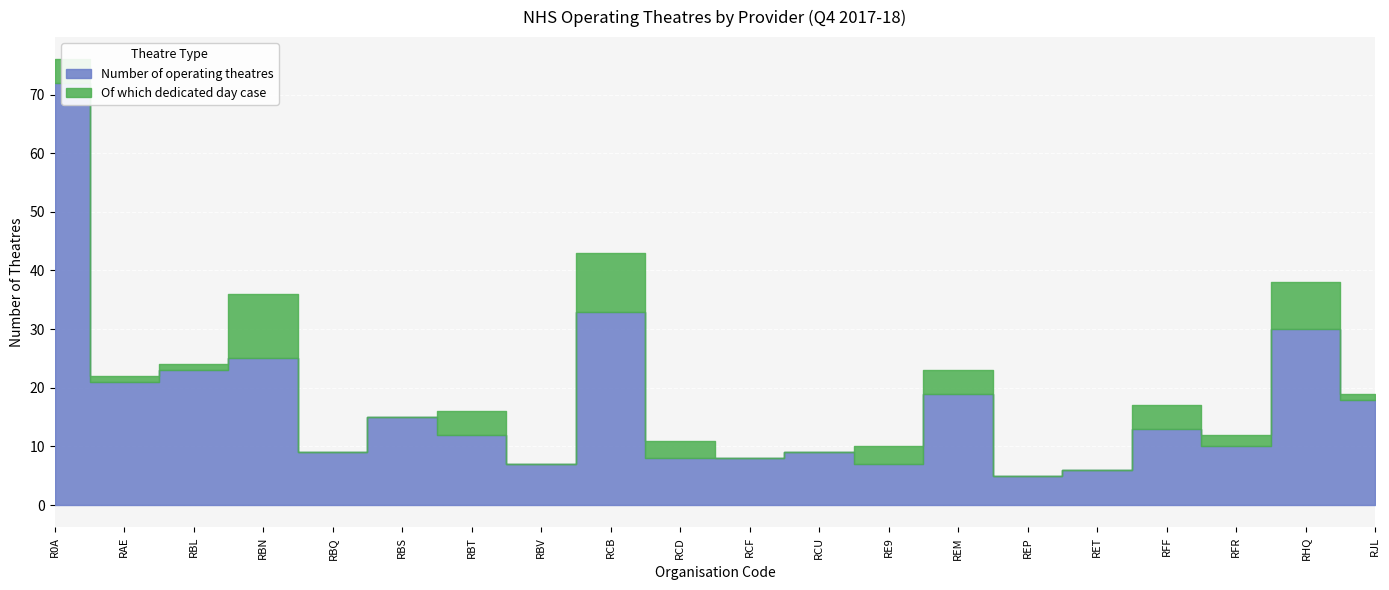

What are all the series names shown in the legend?

Number of operating theatres, Of which dedicated day case